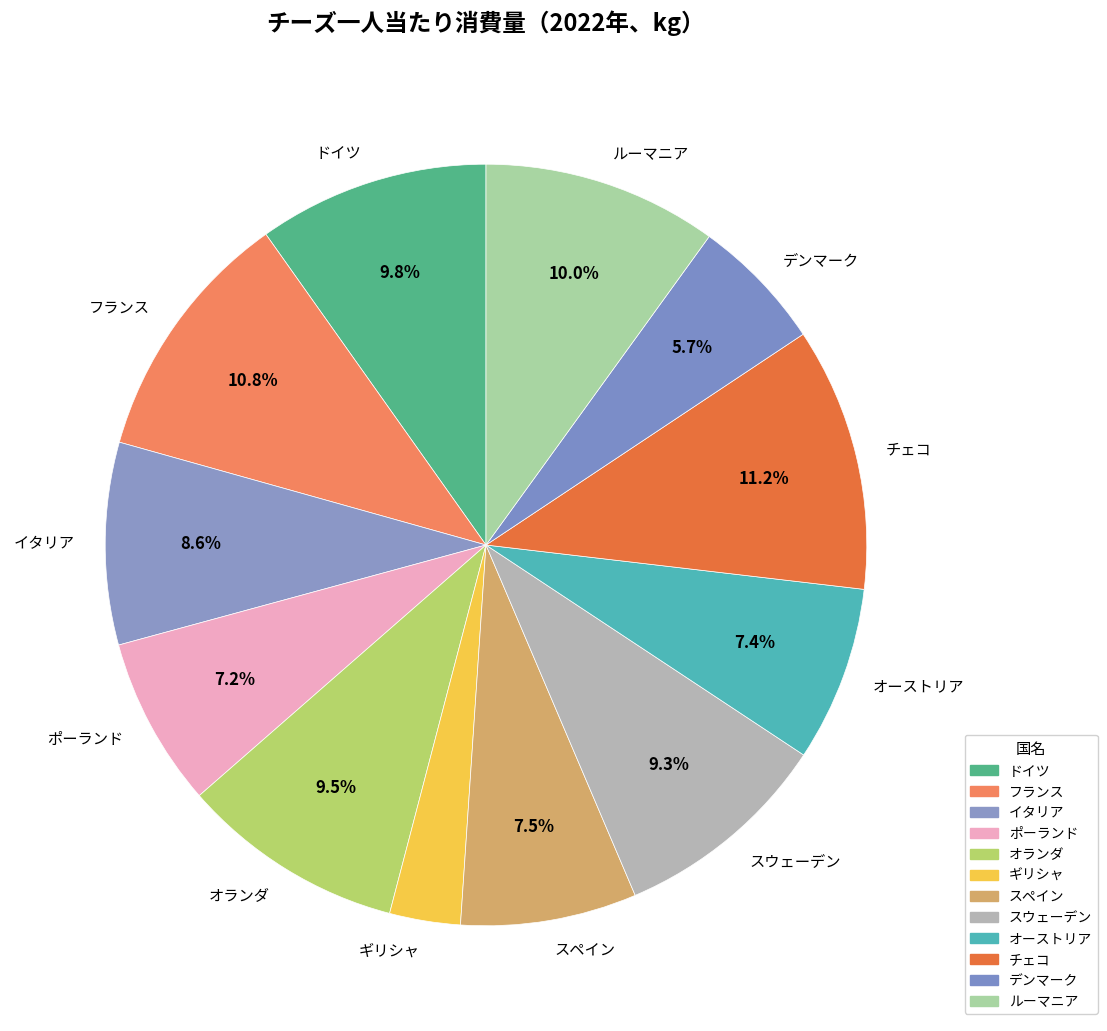

What is the ratio of the value at ドイツ to the value at オランダ?

1.0